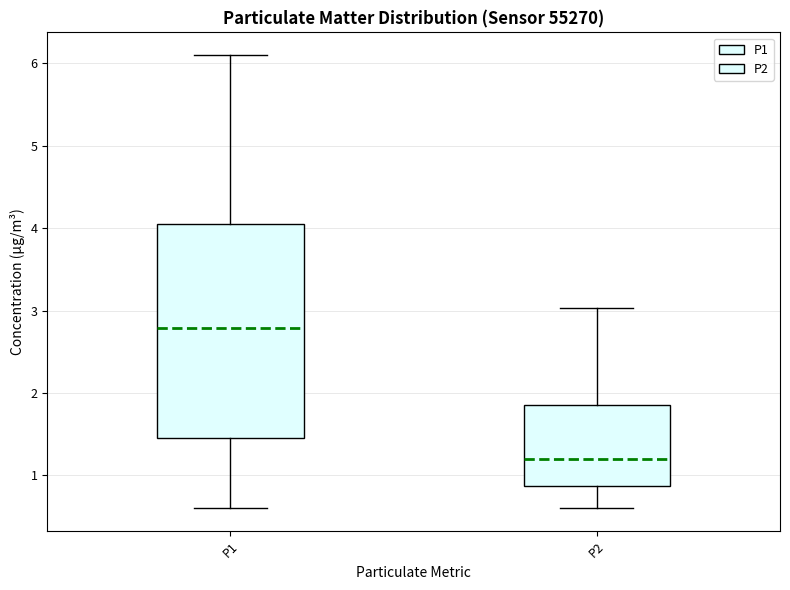

Reading left to right, transcribe this box plot: for each box, give where its median line is, the range the box spans, and where its two whiskers end, as read against the y-axis. The values are not printed on the chart, so give them approximately, as read against the axis.

P1: median 2.8, box 1.5 to 4.1, whiskers 0.6 to 6.1
P2: median 1.2, box 0.9 to 1.9, whiskers 0.6 to 3.0